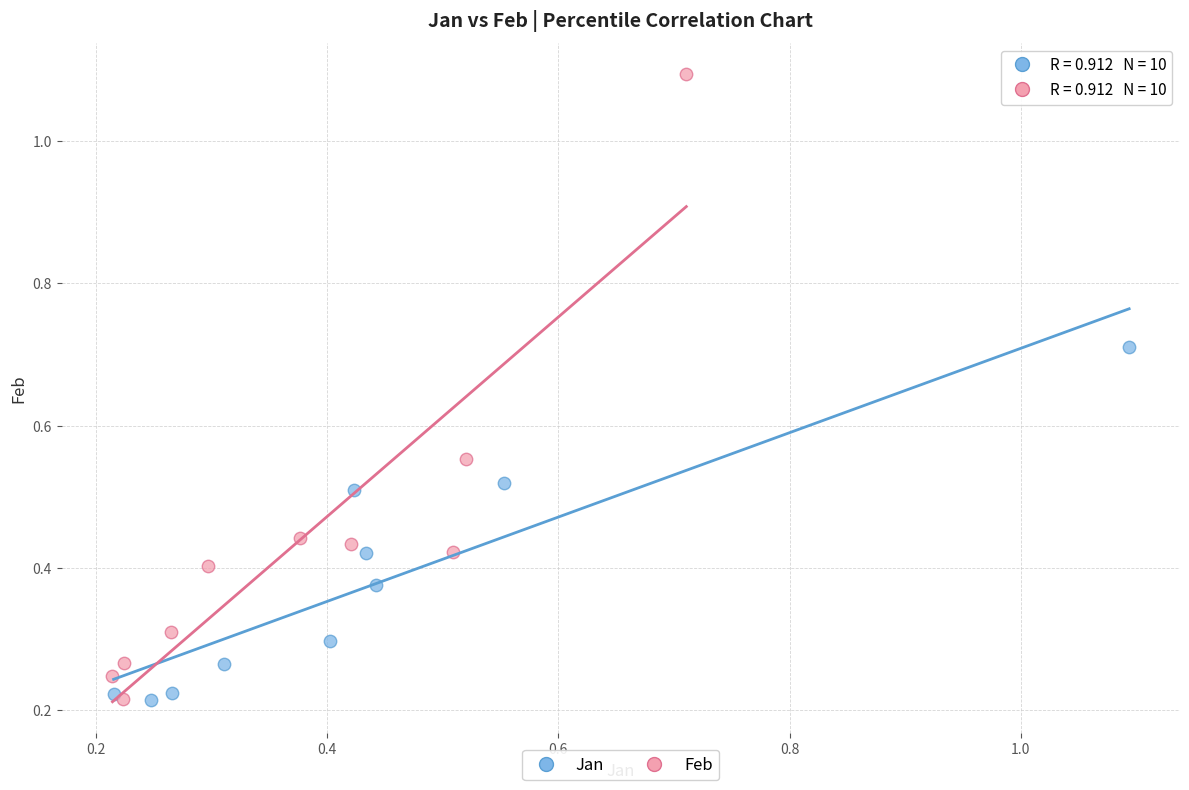

Which series has the widest spread of Y values?

Feb